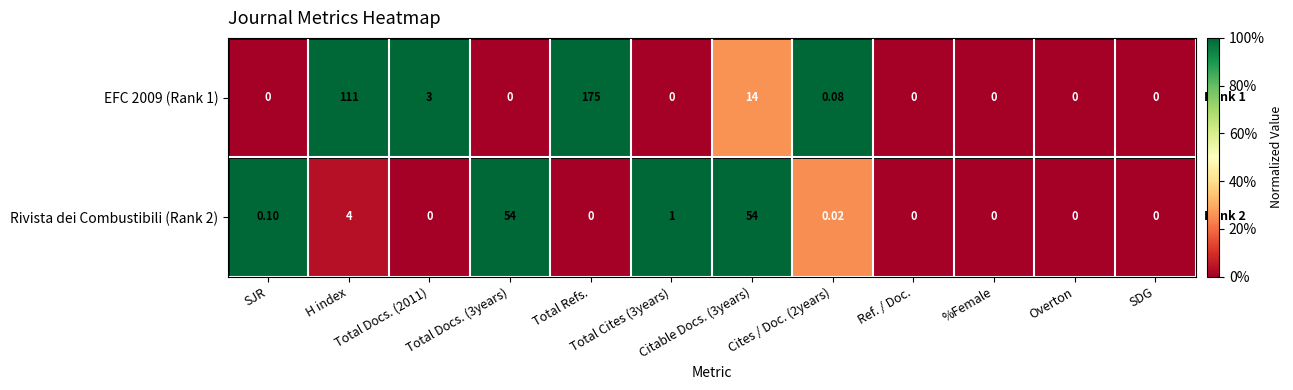

How many positive values does the EFC 2009 (Rank 1) series have?

5